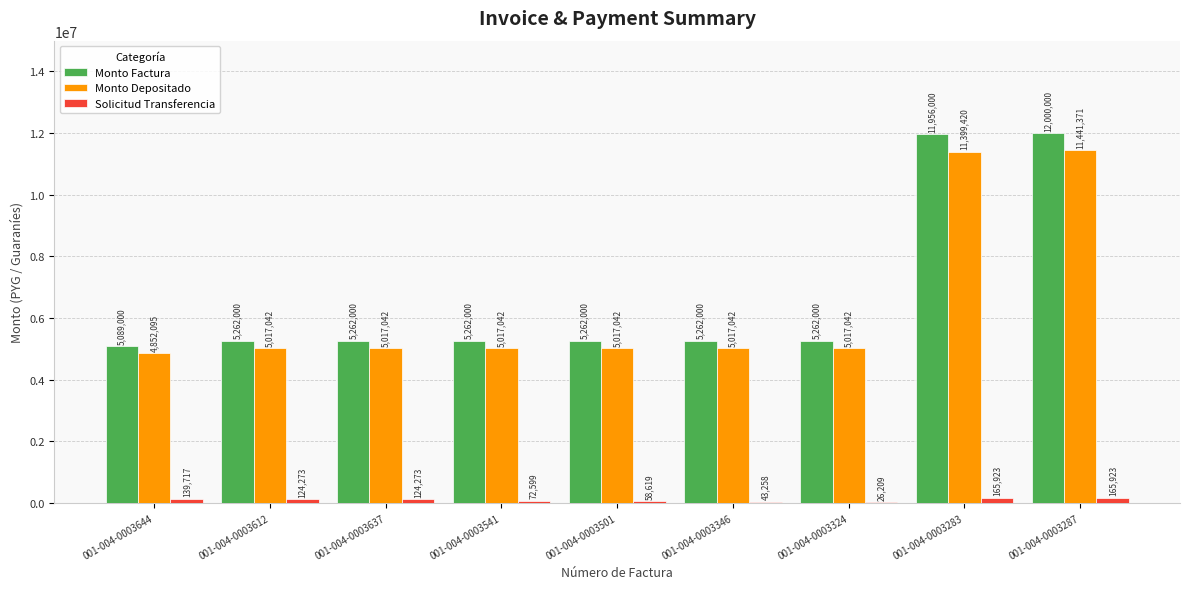

The value of Monto Depositado at 001-004-0003346 is 2285763. True or false?

False